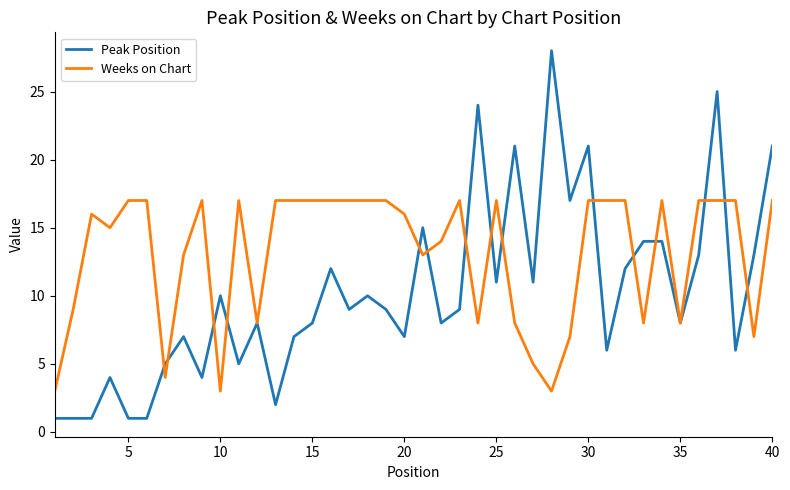

Which series has the largest total across all categories?

Weeks on Chart